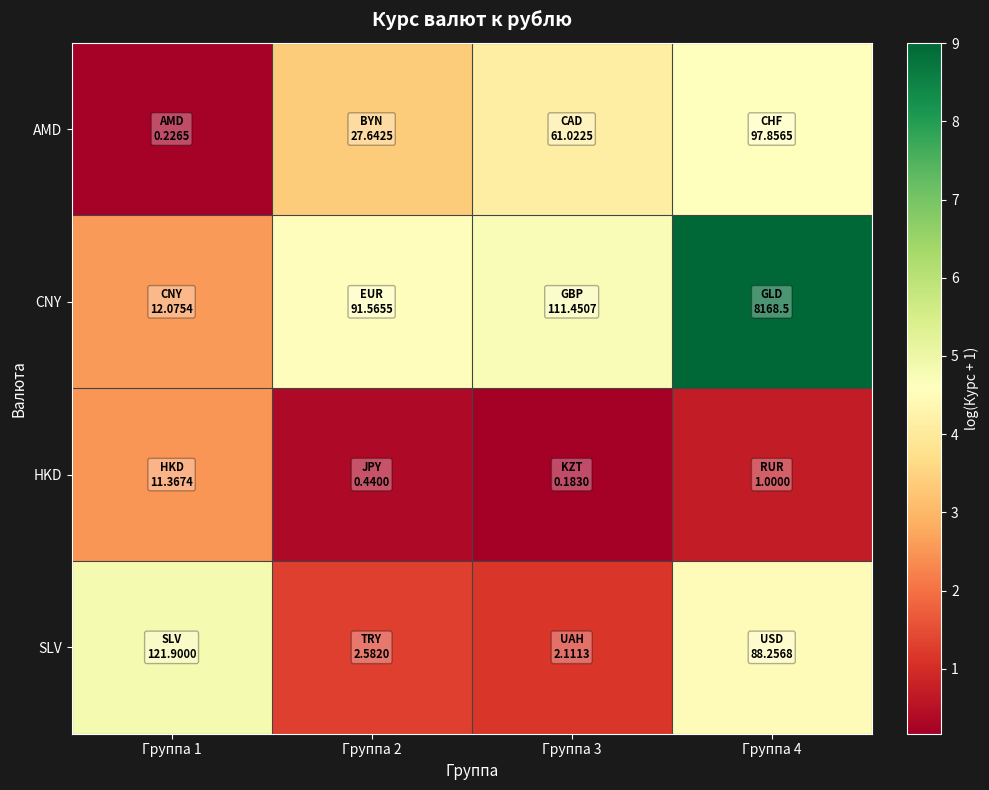

Reading right to left, extract all data points from this chart.

AMD: Группа 4=4.6	Группа 3=4.1	Группа 2=3.4	Группа 1=0.2
CNY: Группа 4=9.0	Группа 3=4.7	Группа 2=4.5	Группа 1=2.6
HKD: Группа 4=0.7	Группа 3=0.2	Группа 2=0.4	Группа 1=2.5
SLV: Группа 4=4.5	Группа 3=1.1	Группа 2=1.3	Группа 1=4.8